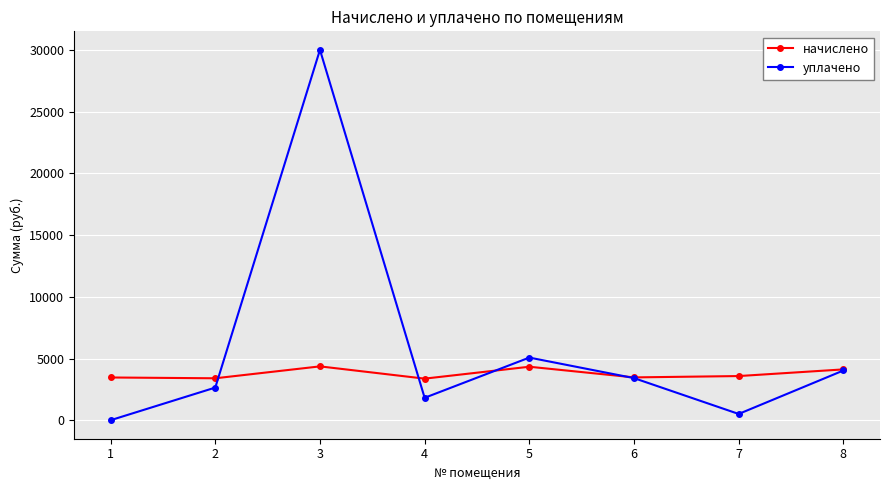

What is the maximum value shown in the chart?

30022.6